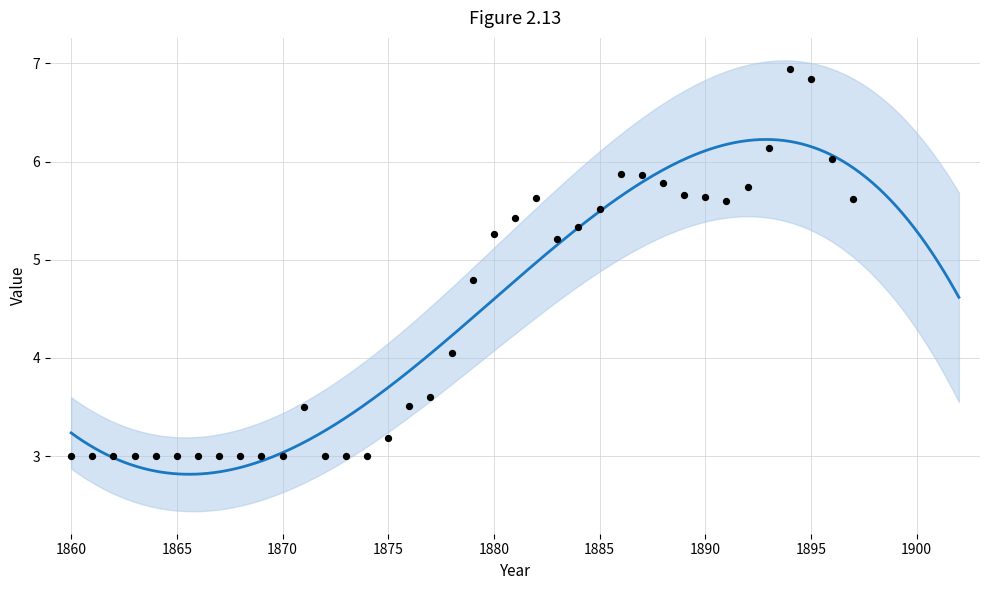

What is the change in value from 1866 to 1891?

+2.6